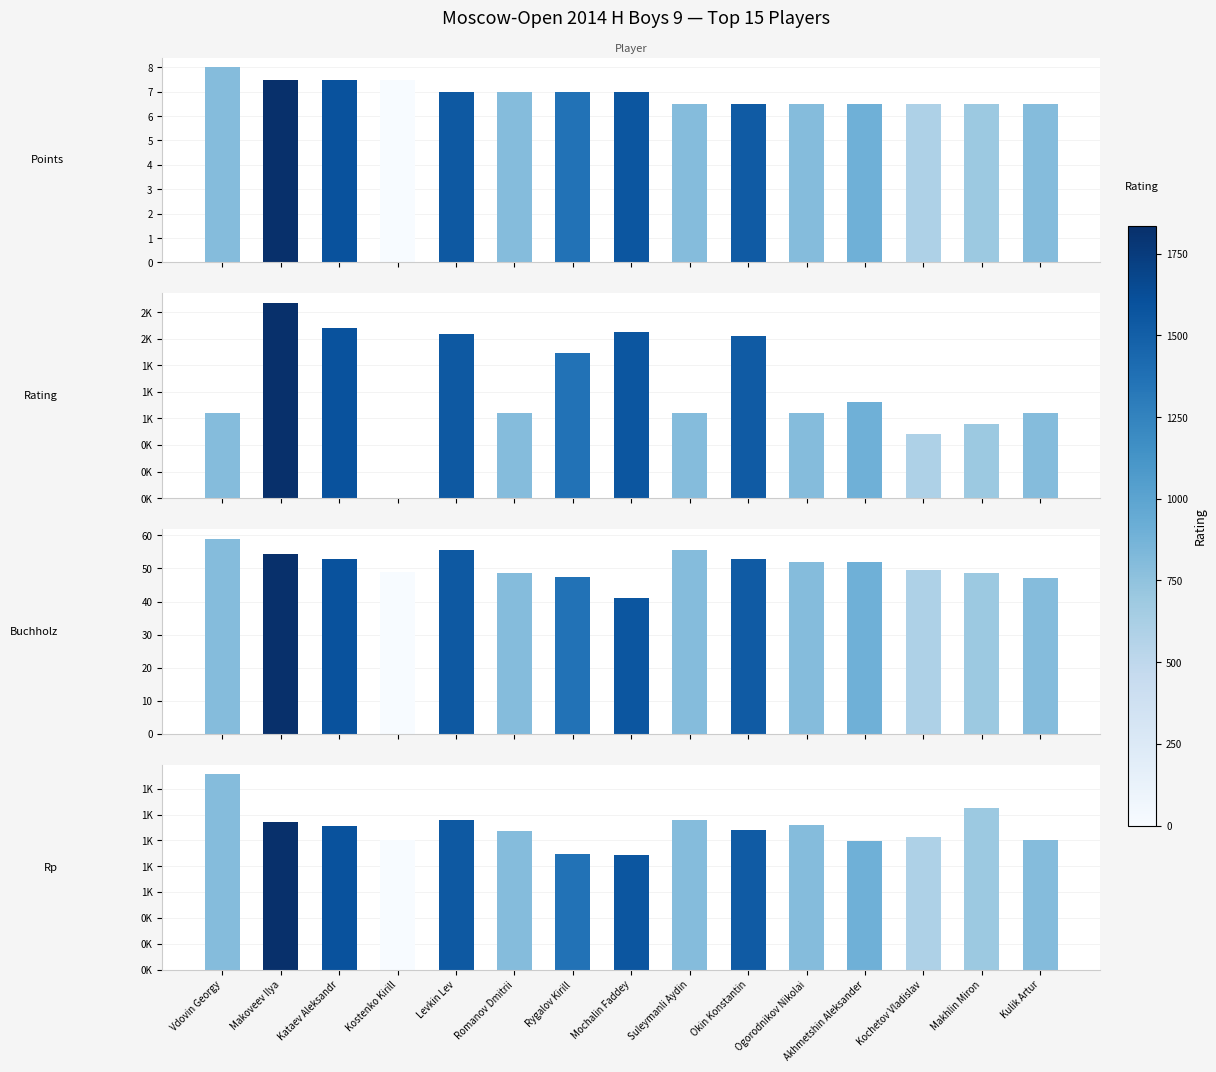

What is the spread (max minus min) of values at Makoveev Ilya?

1828.5